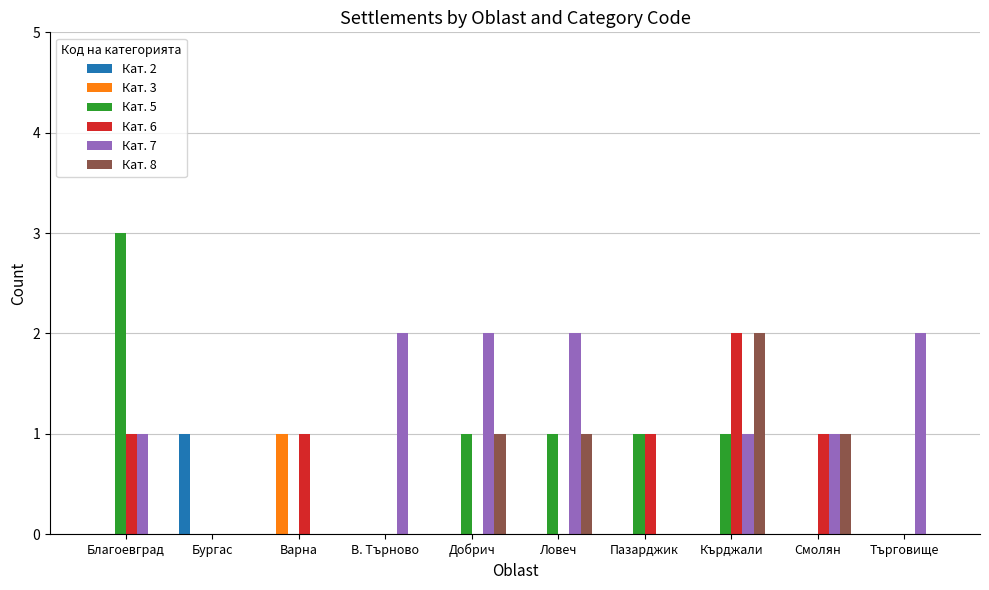

Is it true that Кат. 7 equals 0 at Варна?

True